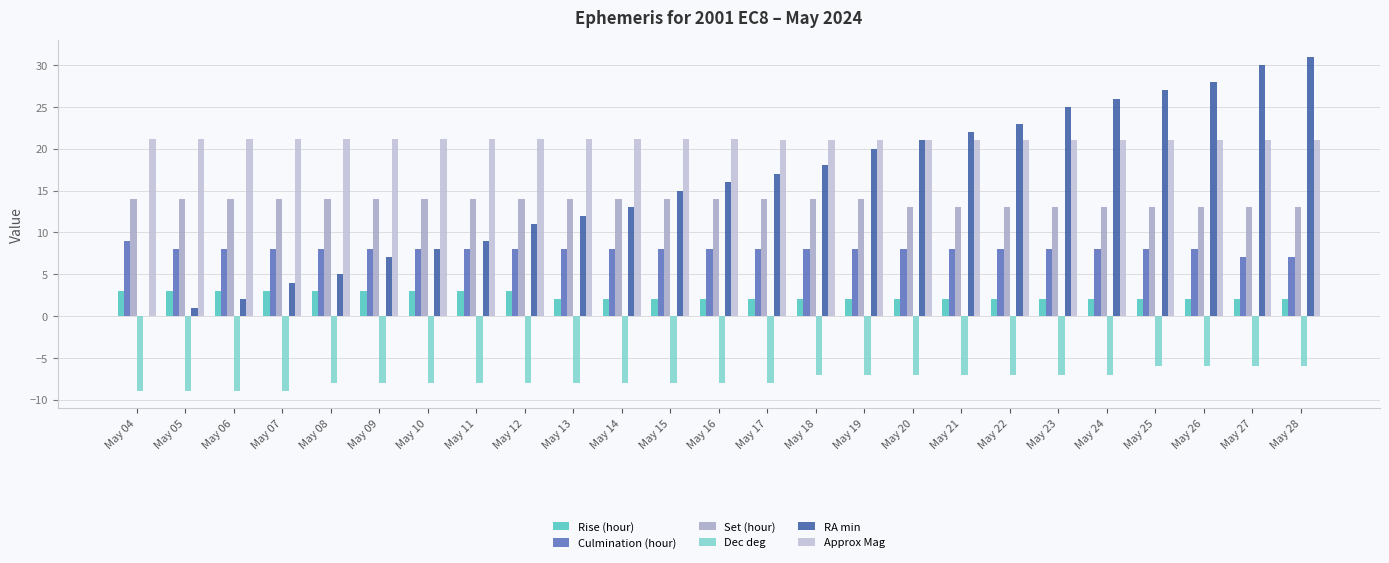

Read the Rise (hour) value at May 10.

3.0